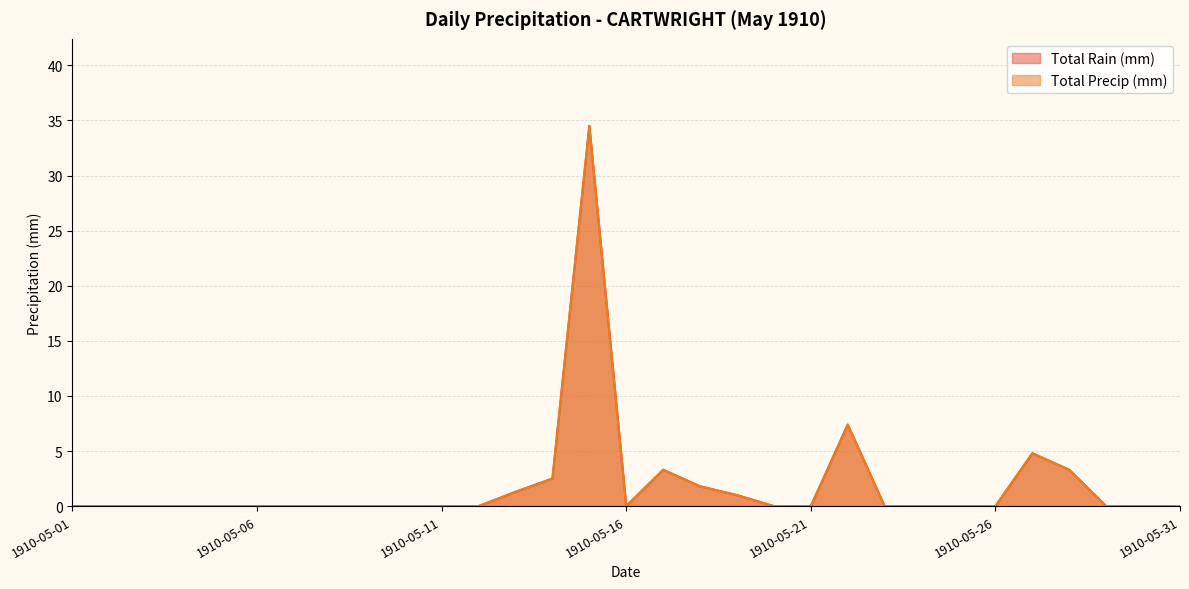

How many categories are shown in the chart?

31